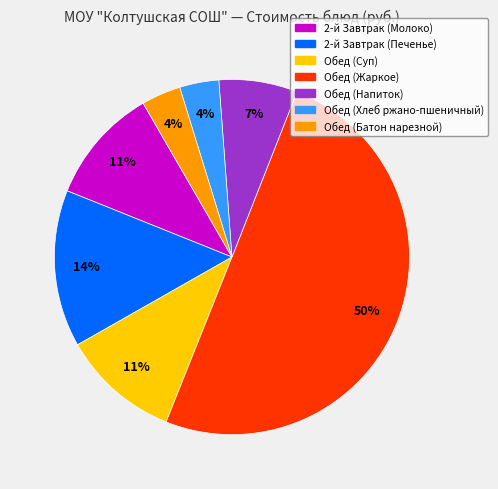

Which slice represents more than half of the pie?

Обед (Жаркое)